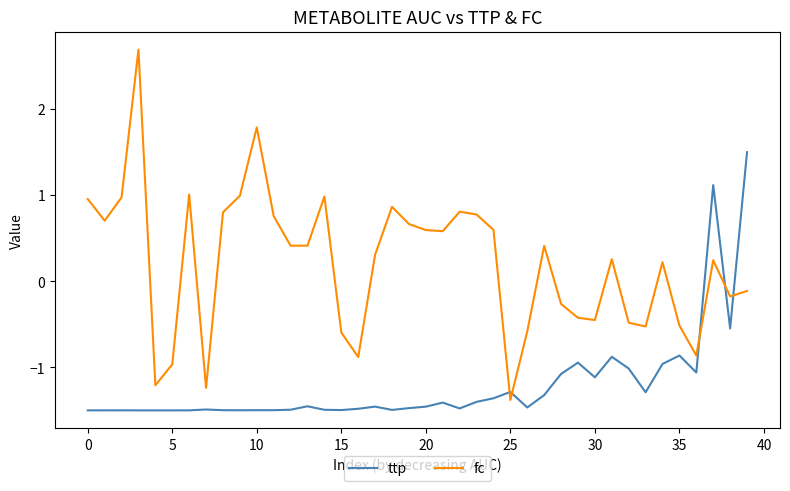

In fc, how many points are higher than both neighbors (excluding endpoints)?

10